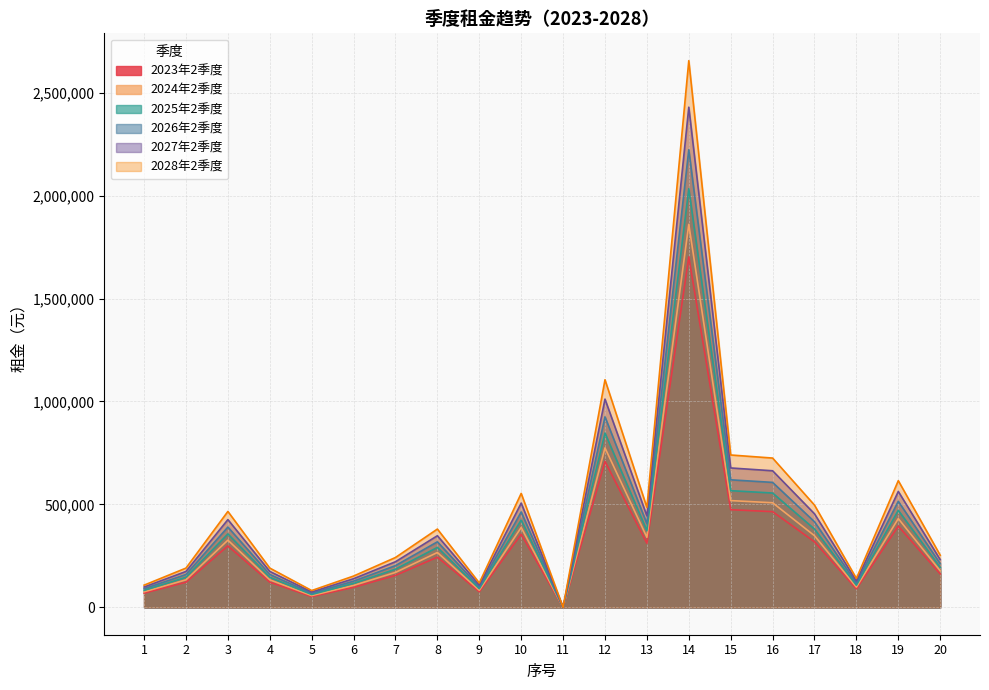

What is the sum of the 2027年2季度 values at 2 and 14?

2604057